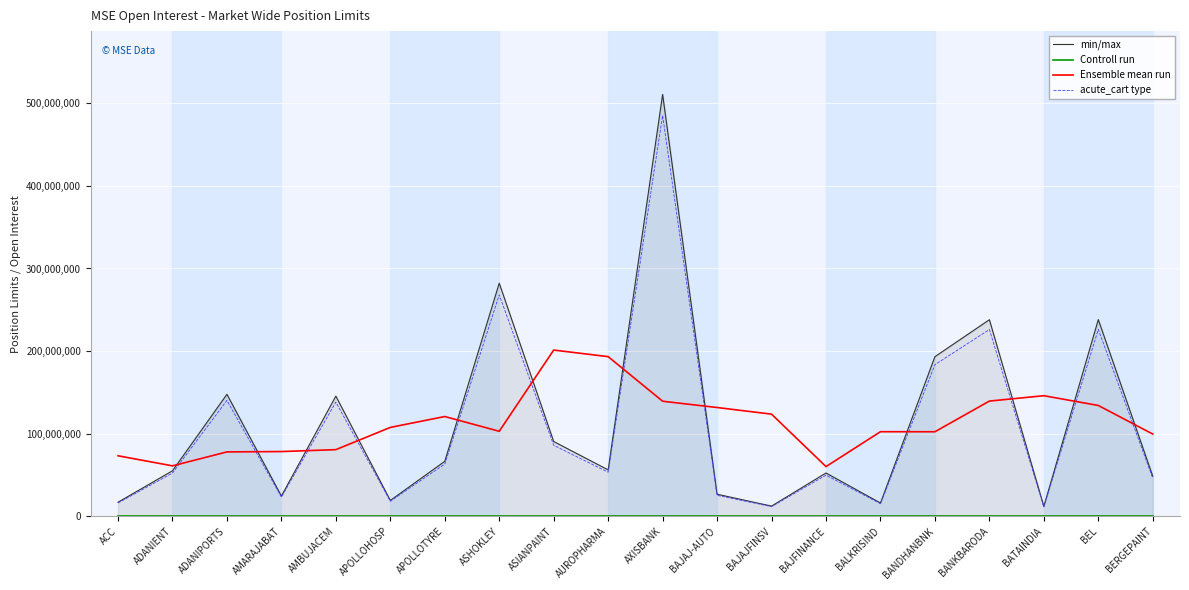

What position from the right is ADANIPORTS?

18